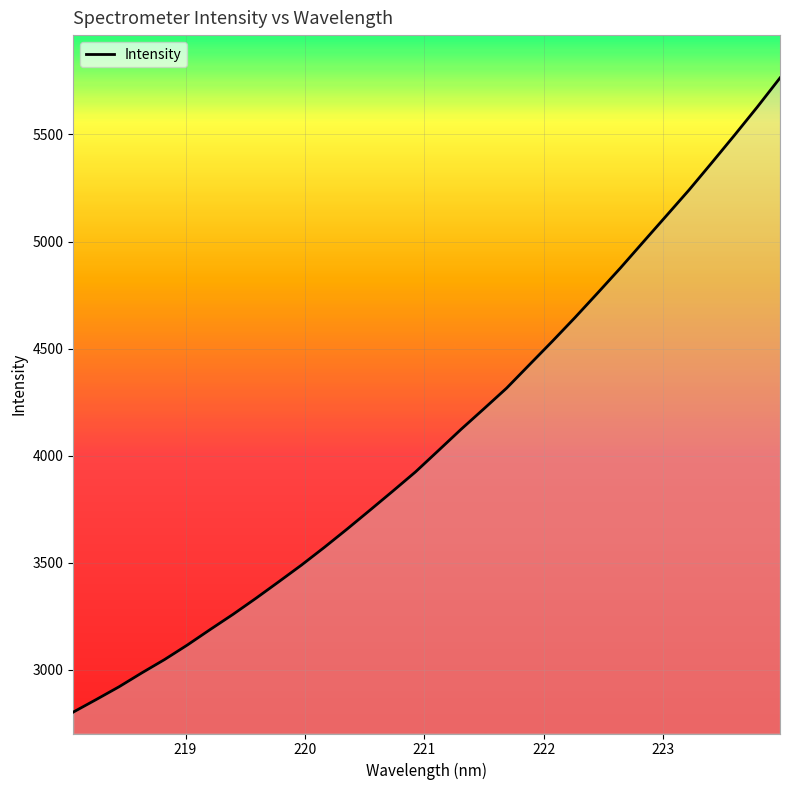

What is the greatest value displayed?

5764.2